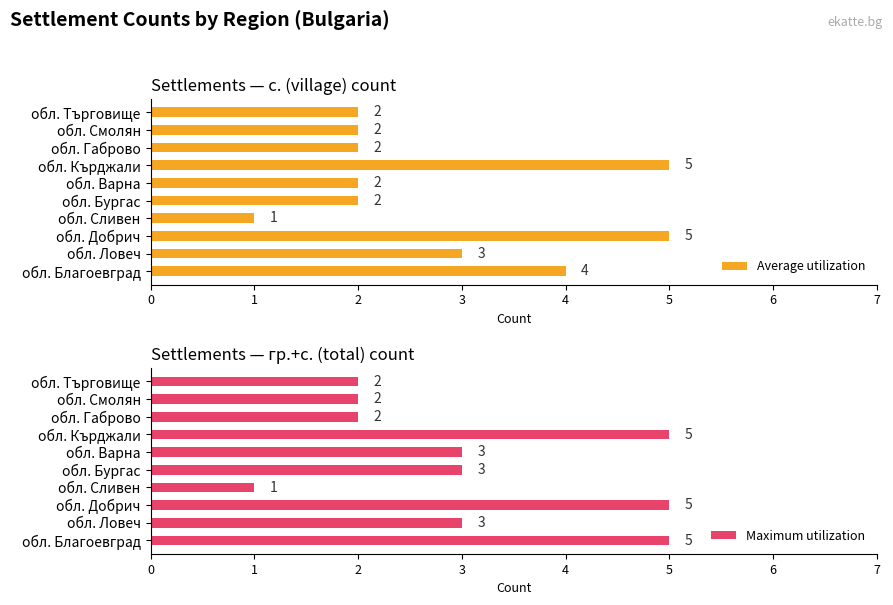

What is the difference between the maximum and minimum values in the Maximum utilization series?

4